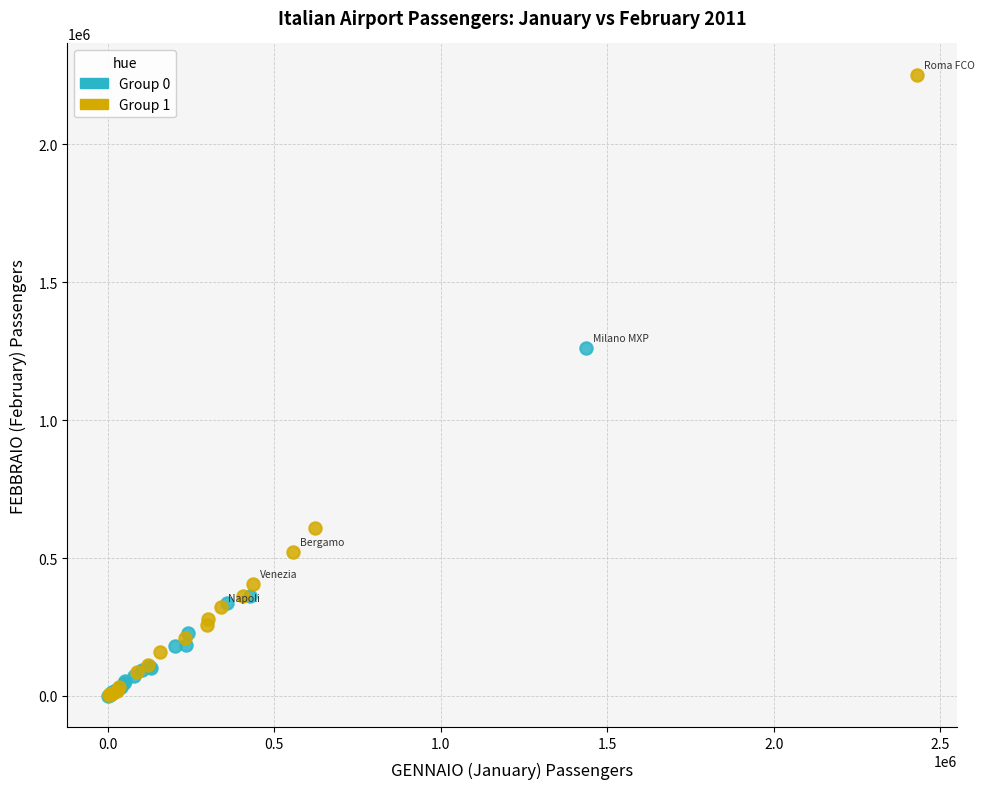

Which series contains the highest Y value?

Group 1